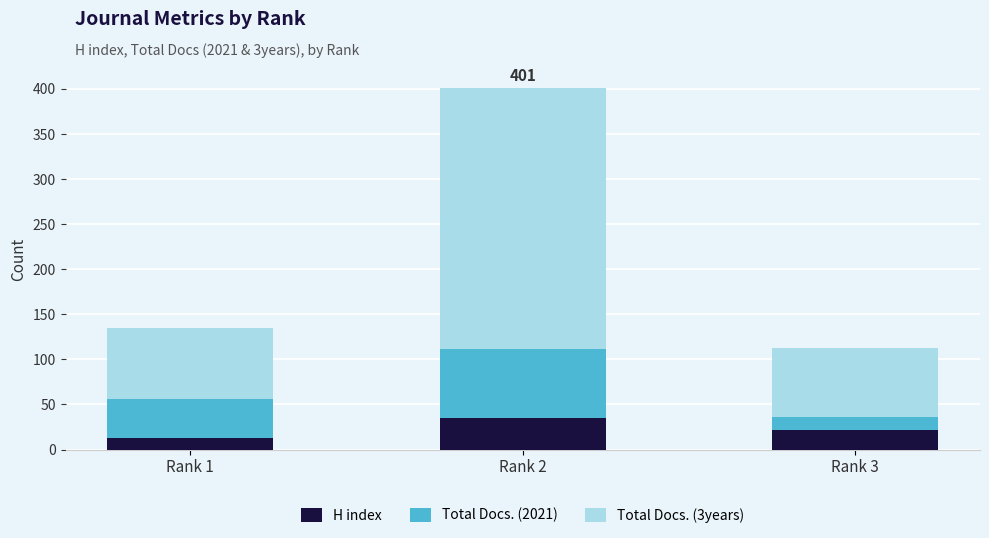

Are the bars grouped side by side (vs. stacked)?

No